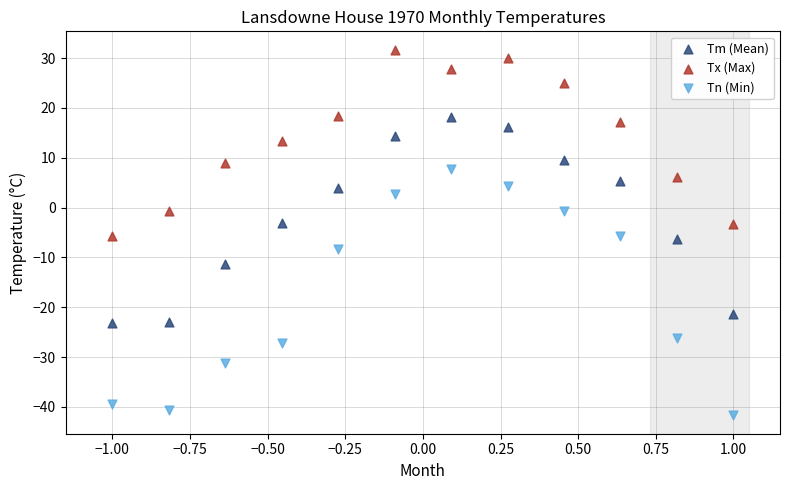

What are all the series names shown in the legend?

Tm (Mean), Tx (Max), Tn (Min)